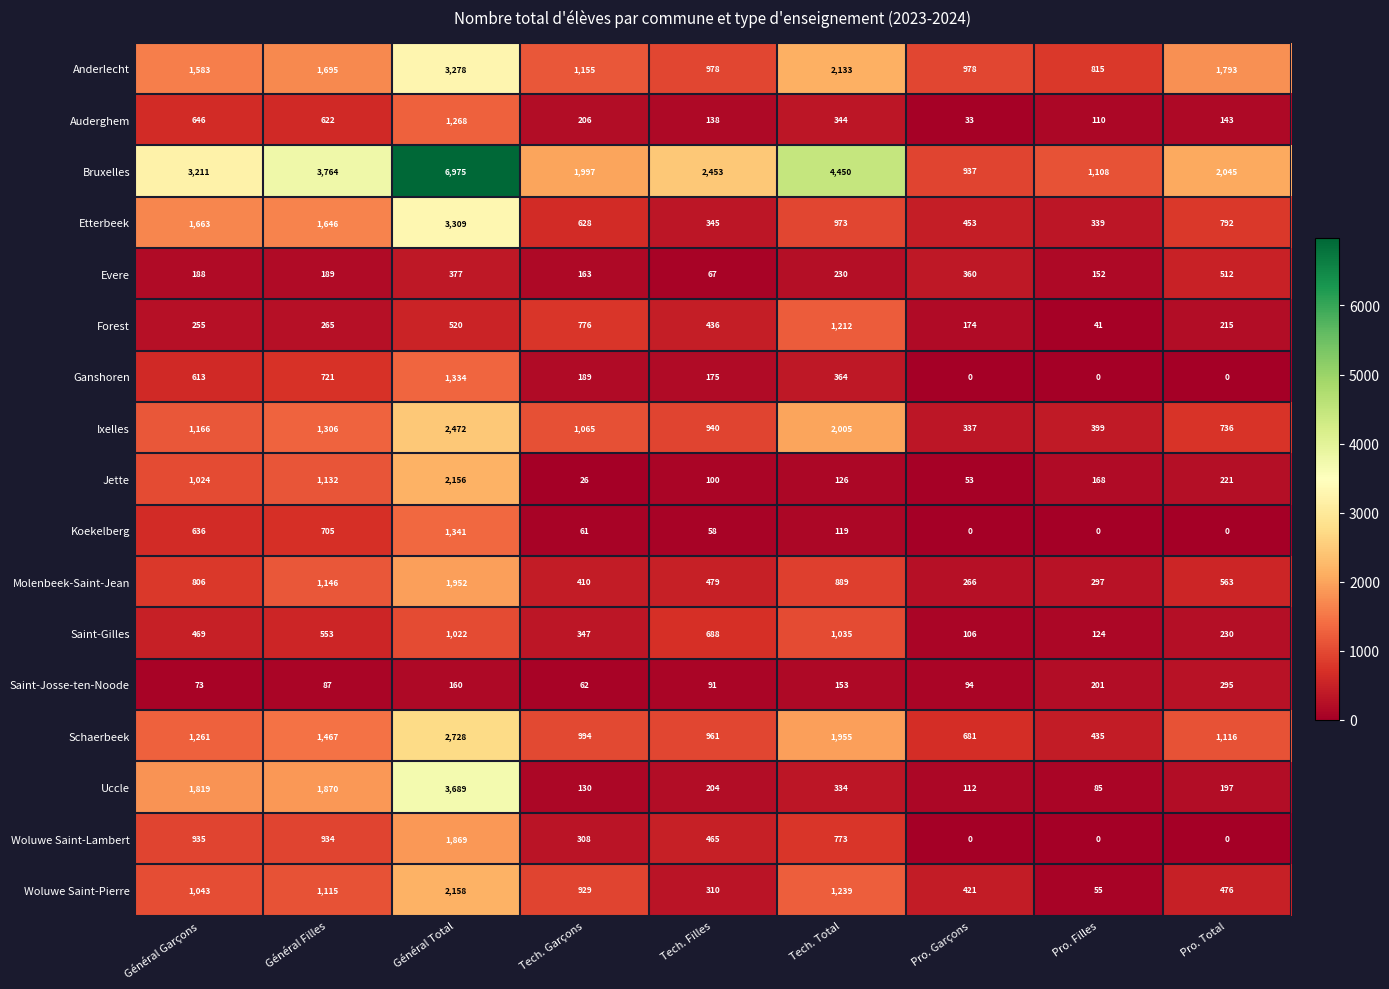

Between Général Filles and Tech. Total, which series saw the biggest shift?

Uccle